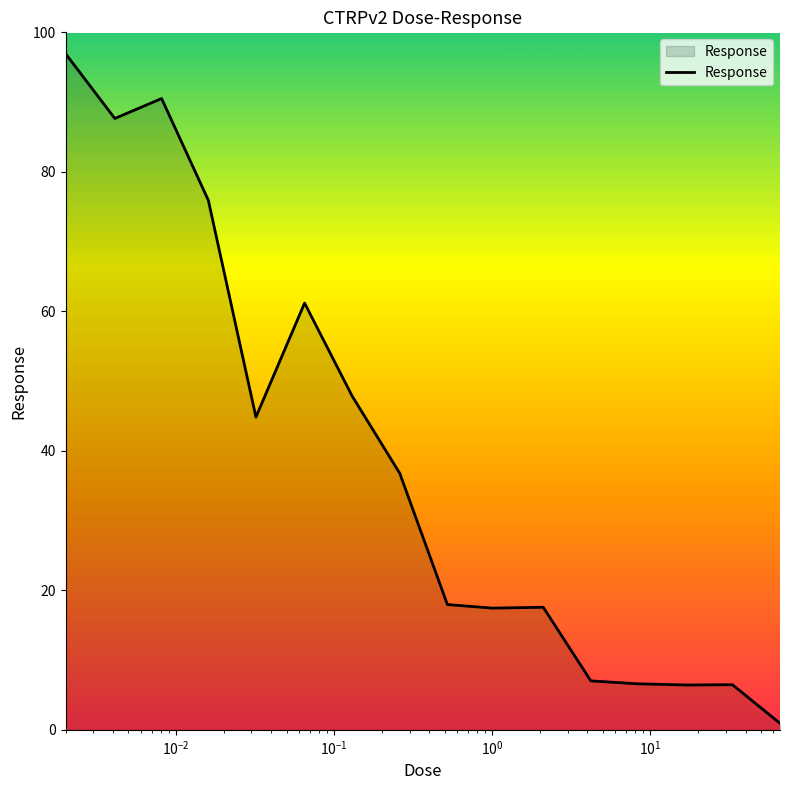

What is the maximum value shown in the chart?

97.0